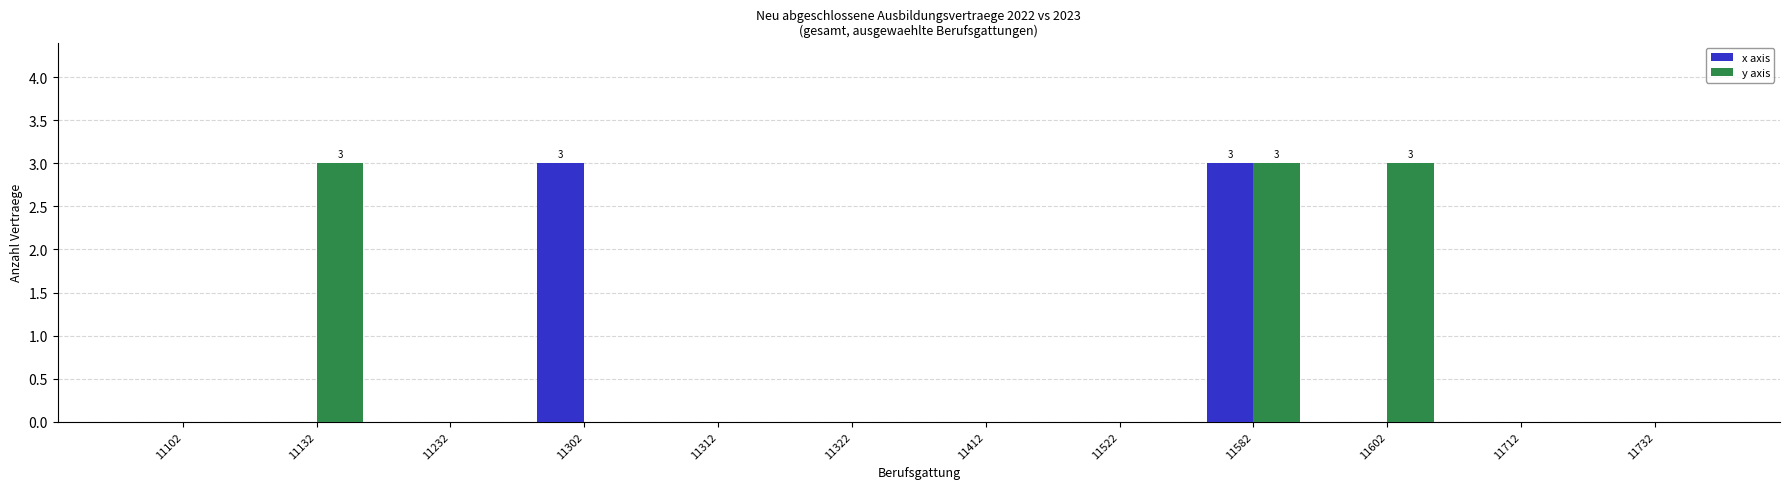

The value of x axis at 11102 is 0. True or false?

True